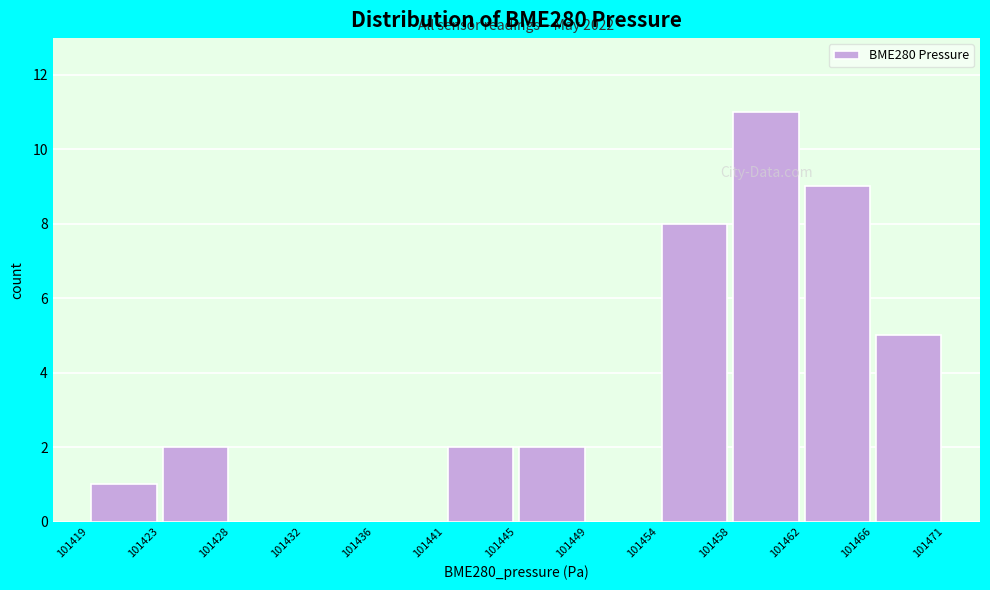

Which range on the x-axis has the tallest bar?

101458 to 101462